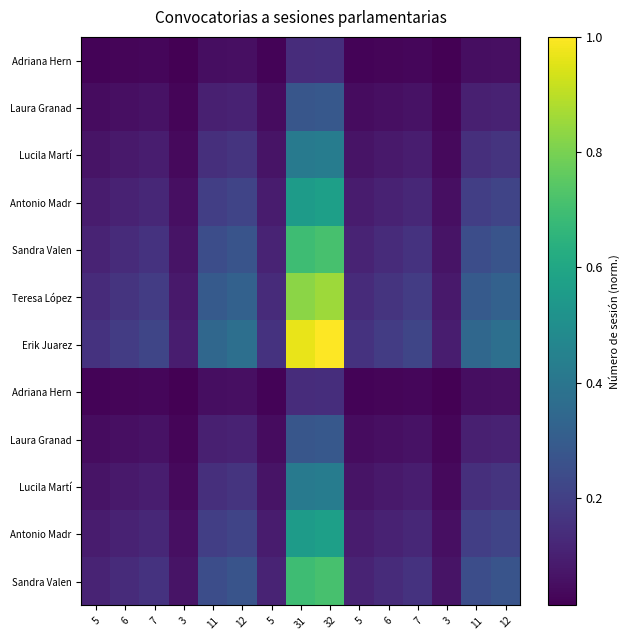

Is it true that row_5 equals 0.1 at 3?

False